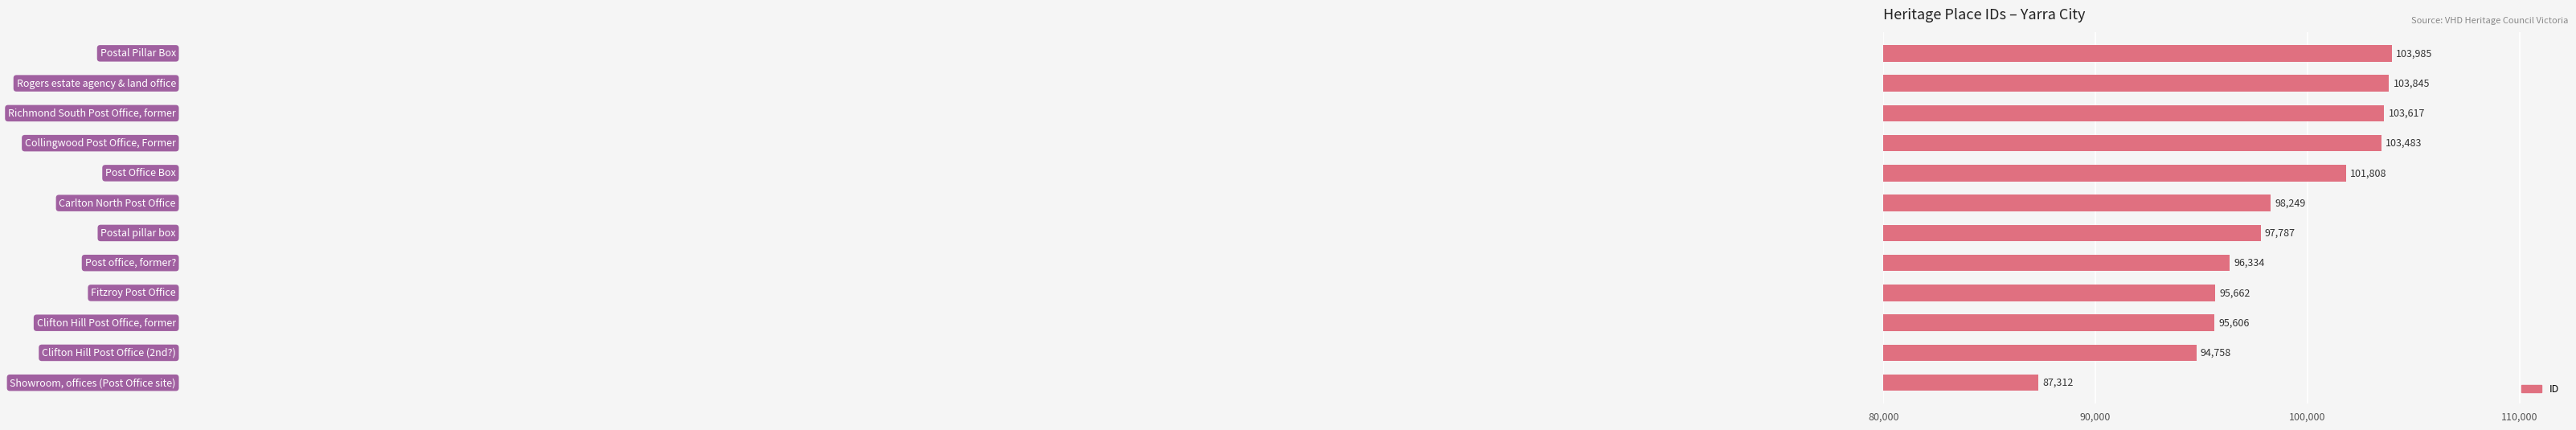

What is the maximum value shown in the chart?

103985